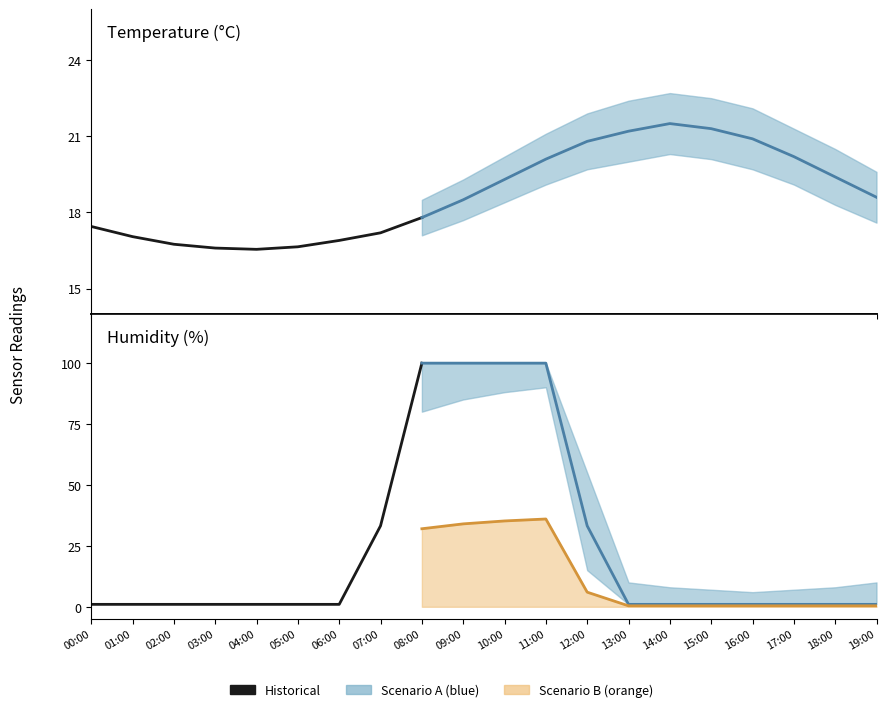

Which series has the largest total across all categories?

hum_upper